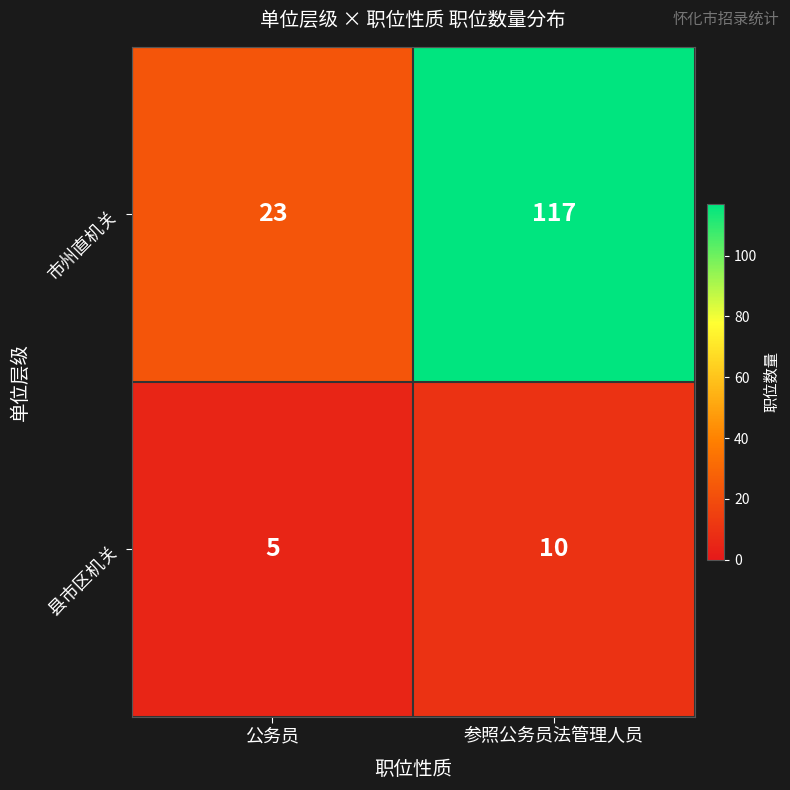

Reading left to right, transcribe all the data shown in this chart.

市州直机关: 23	117
县市区机关: 5	10